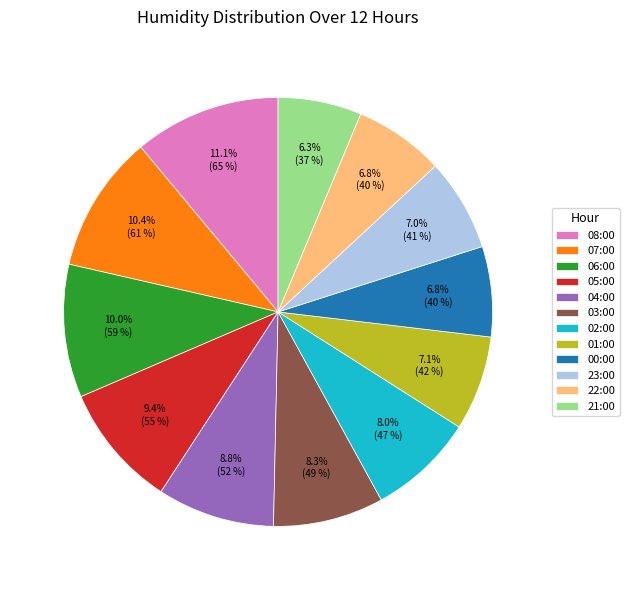

To the nearest percent, what is the combined percentage of 02:00 and 23:00?

15%